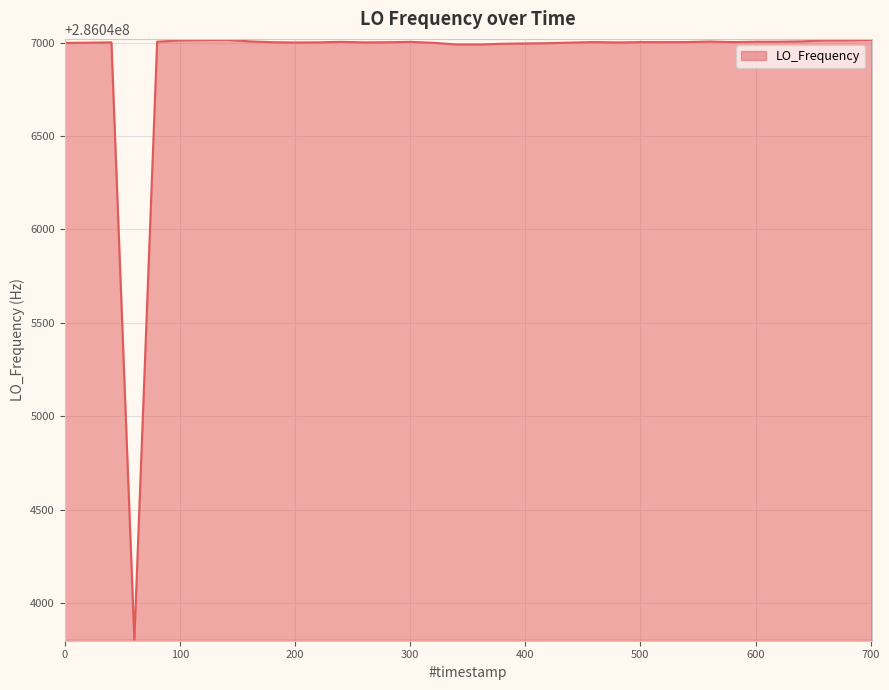

What is the maximum value shown in the chart?

286047014.9